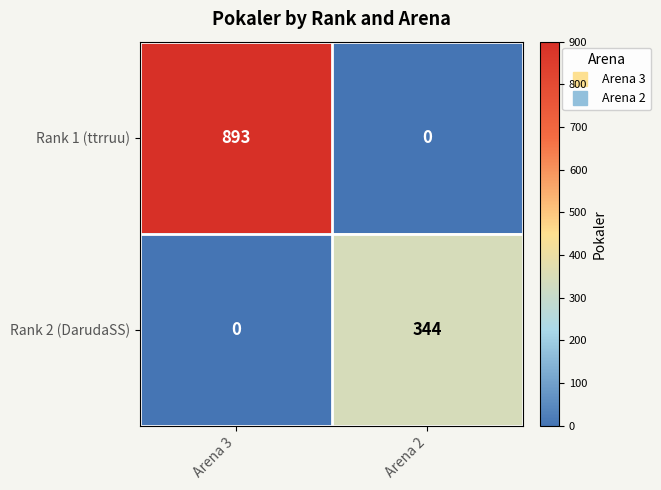

Which series has the largest range (max minus min)?

Rank 1 (ttrruu)